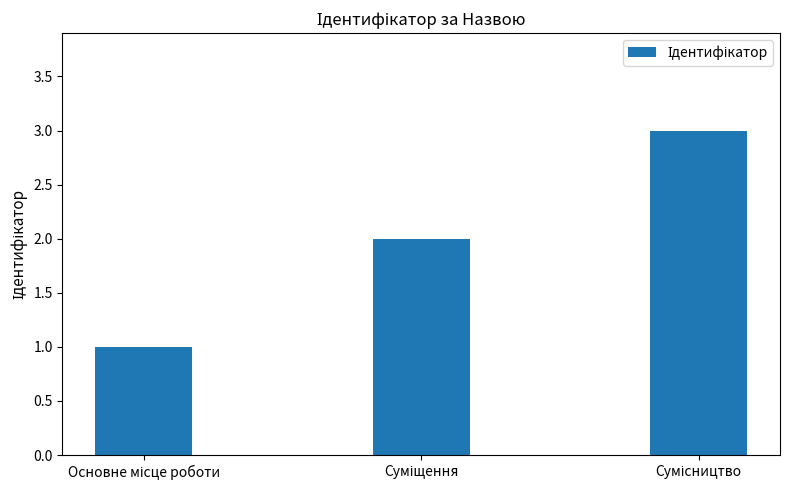

Reading left to right, transcribe all the data shown in this chart.

1	2	3